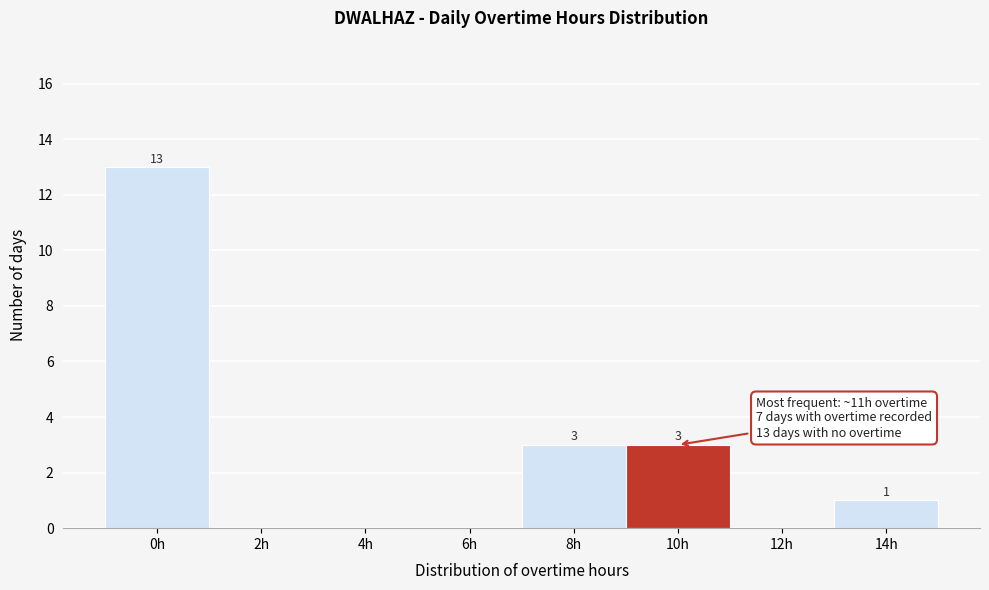

Reading left to right, transcribe all the data shown in this chart.

0h=13	2h=0	4h=0	6h=0	8h=3	10h=3	12h=0	14h=1